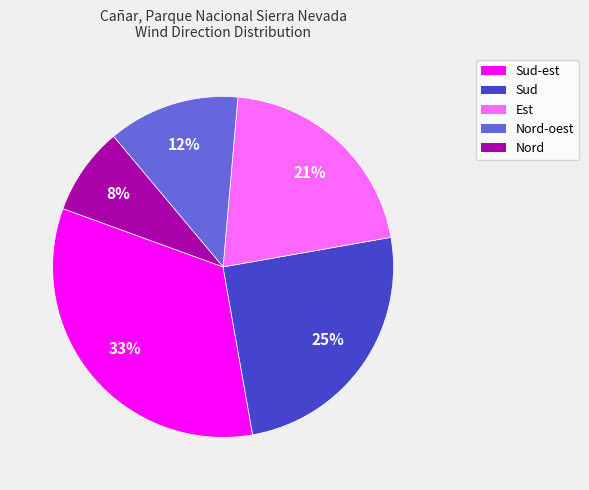

To the nearest percent, what is the average slice percentage?

20%